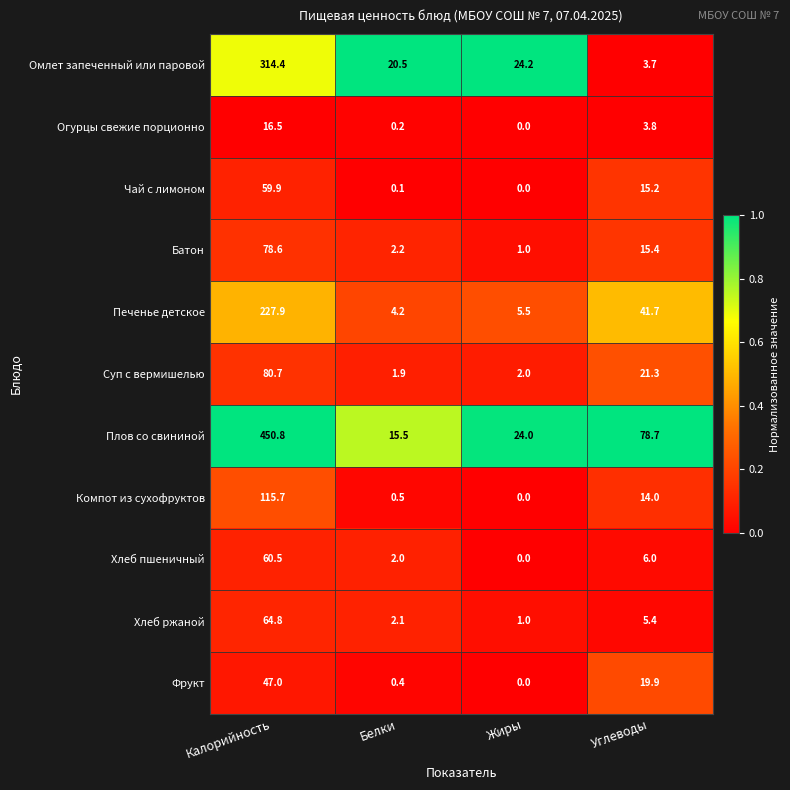

At which label is Компот из сухофруктов closest to 57?

Углеводы